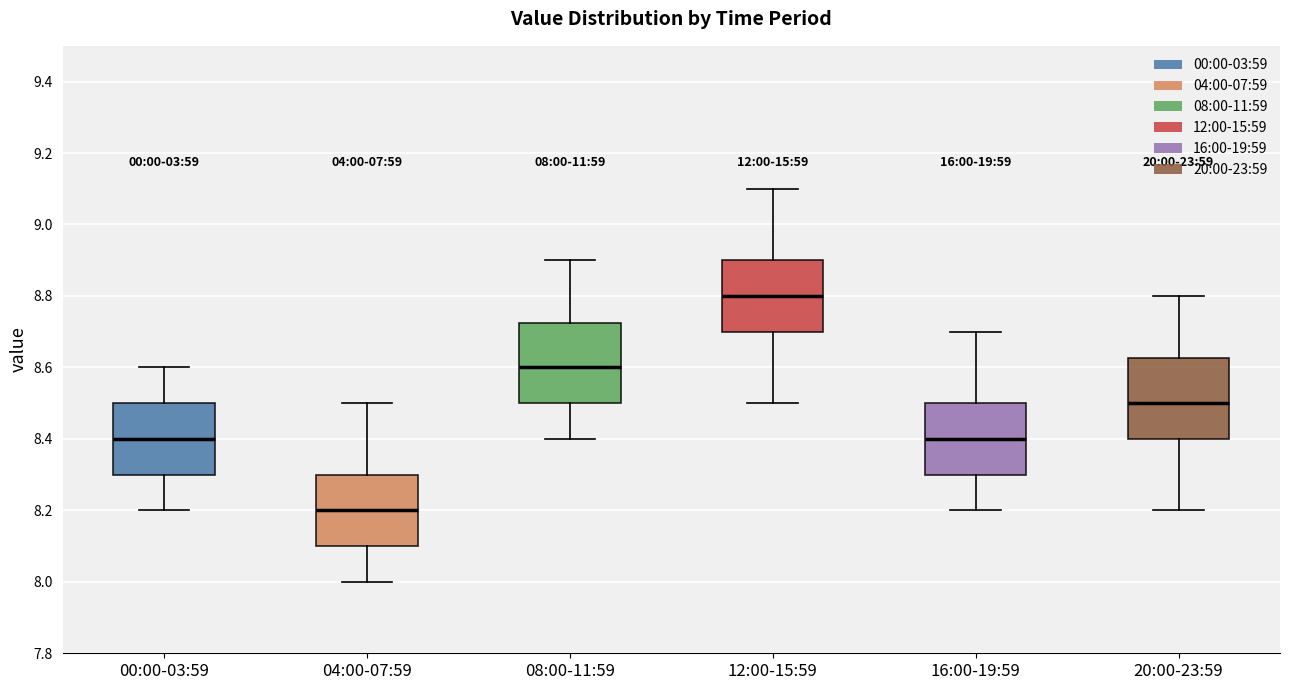

Which box's median line is the lowest?

04:00-07:59